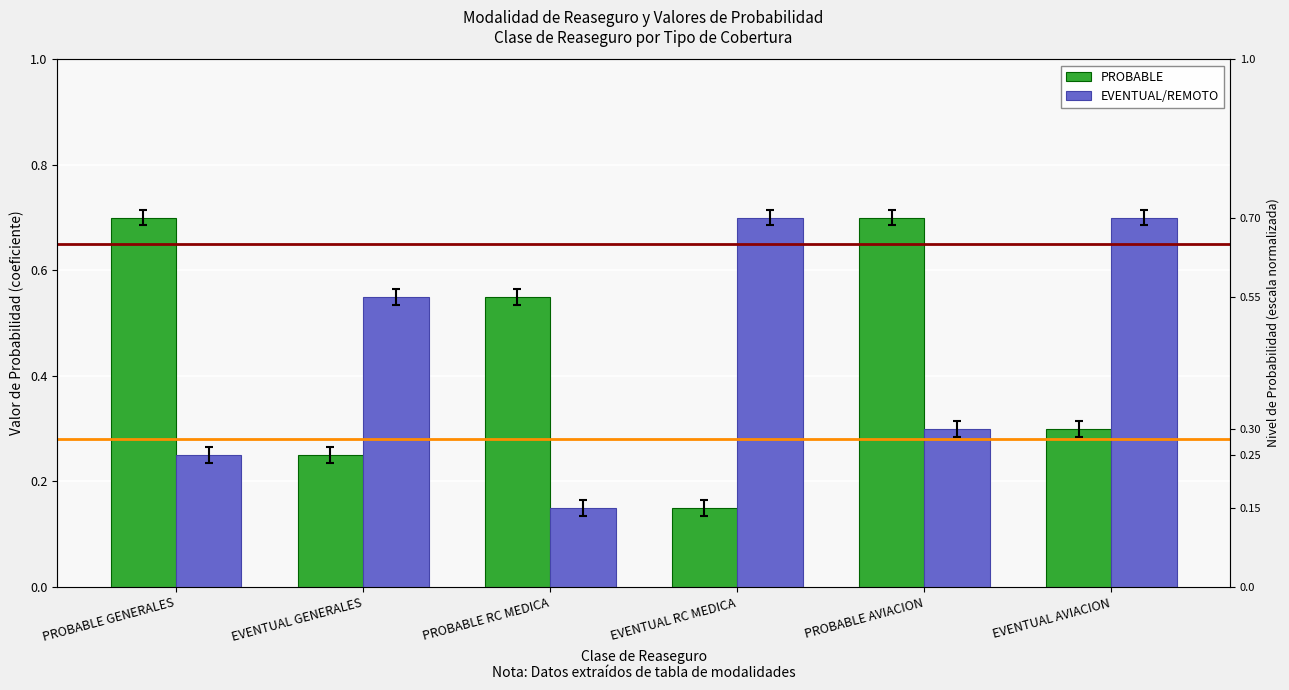

Between EVENTUAL GENERALES and EVENTUAL AVIACION, which series saw the biggest shift?

EVENTUAL/REMOTO